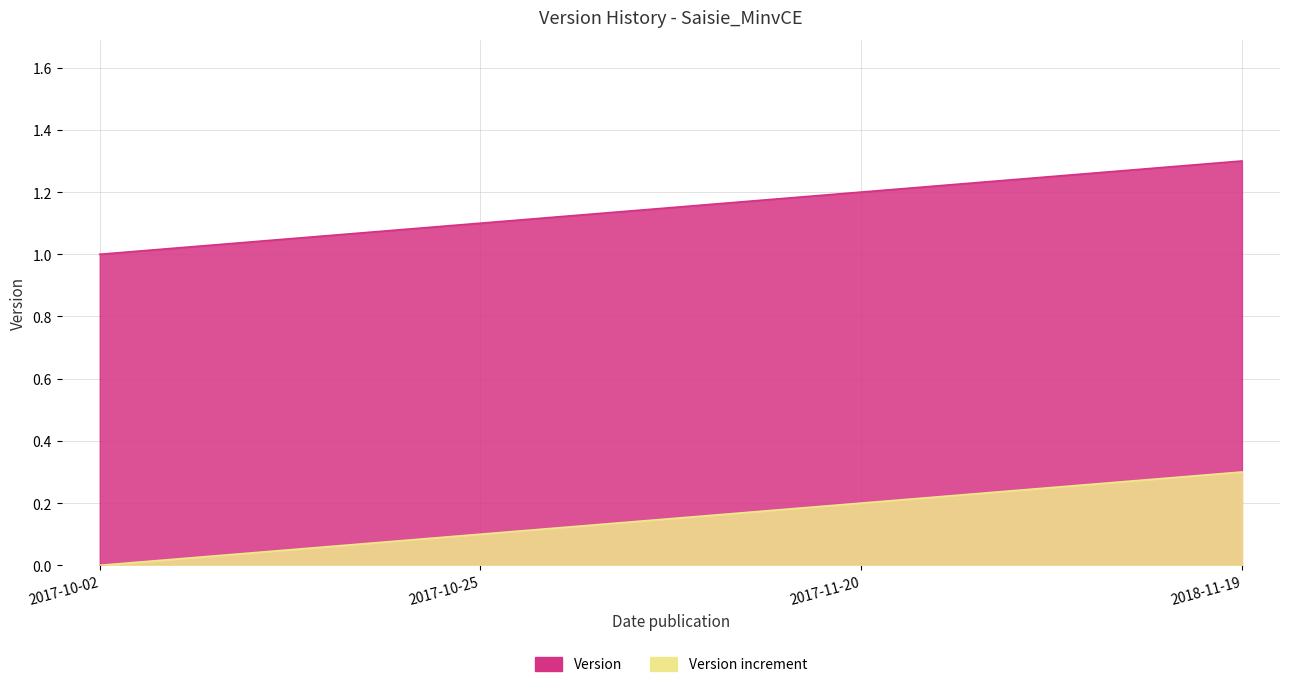

What is the value of the 4th point from the left?

1.3